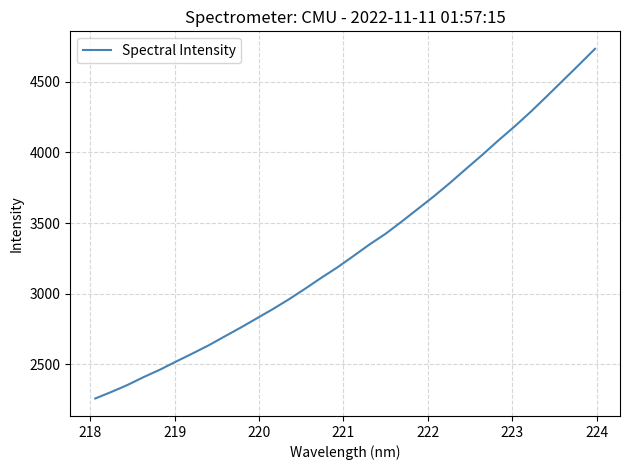

Does the chart have visible grid lines?

Yes